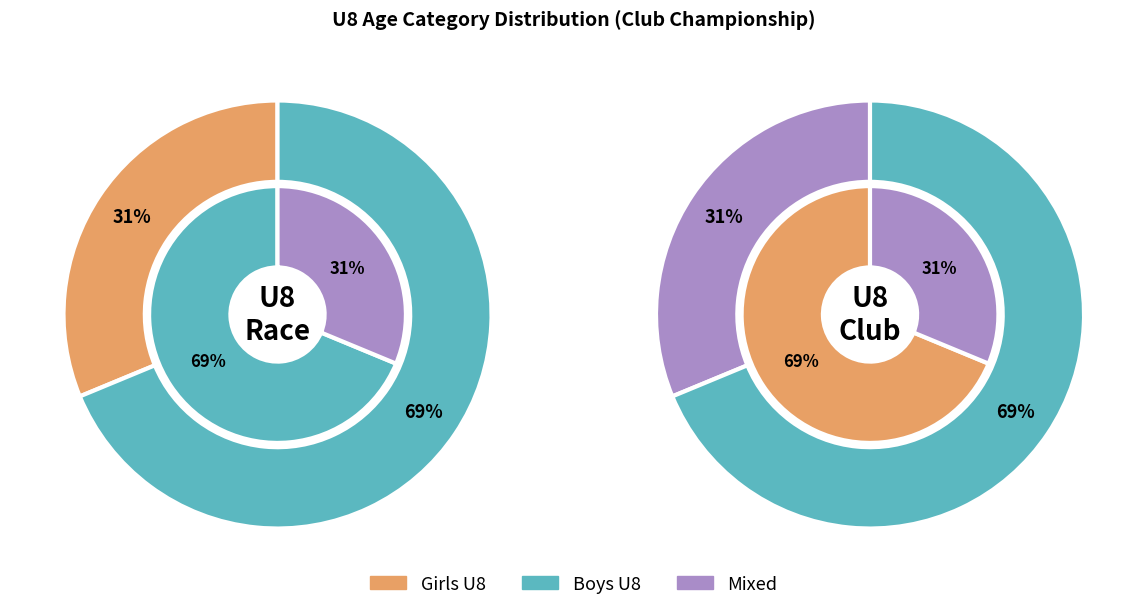

Does any single category account for the majority?

Yes